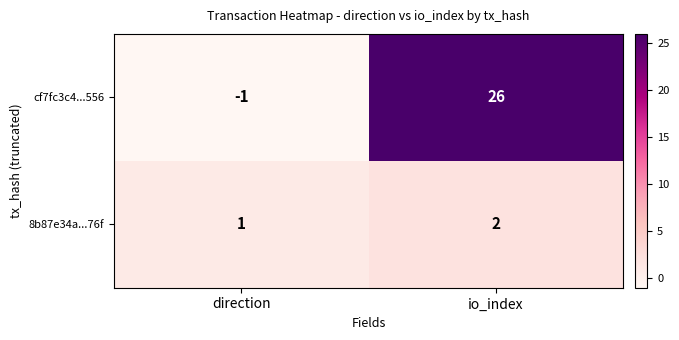

Where is 8b87e34a...76f nearest to the value 1?

direction